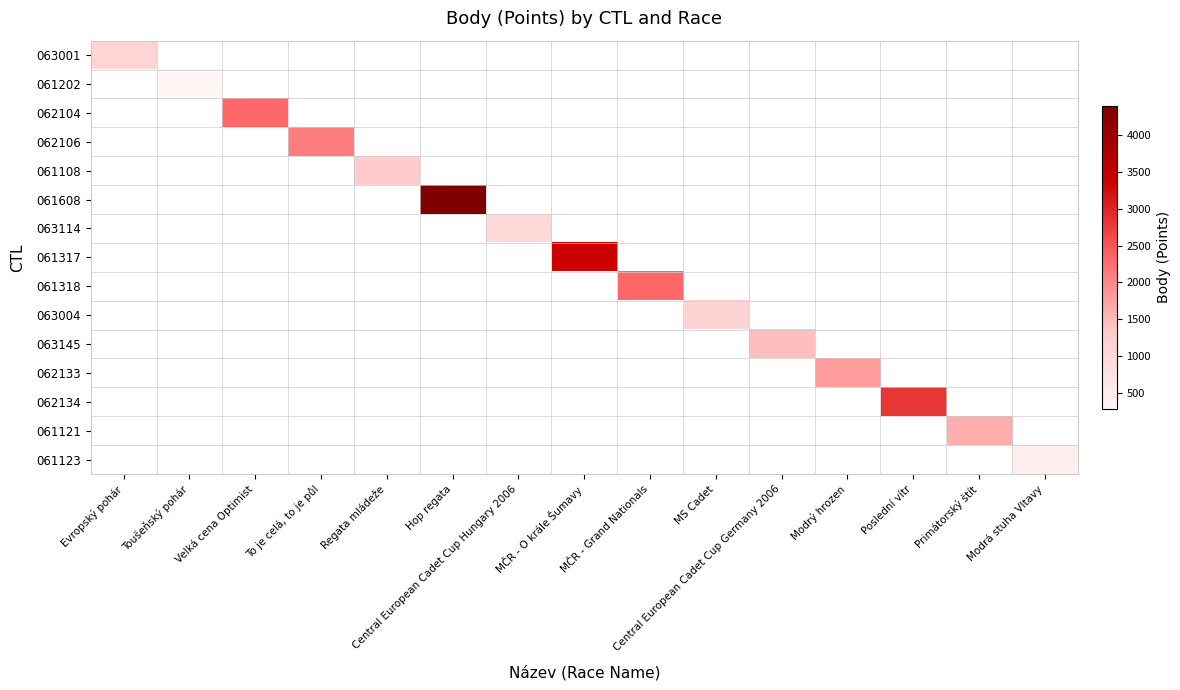

Count the number of categories in the chart.

15